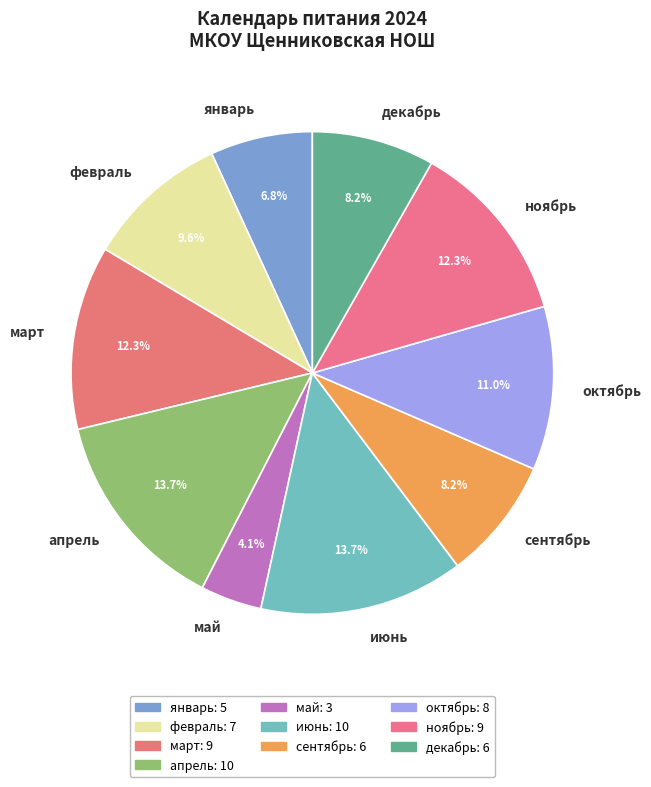

To the nearest percent, what is the average slice percentage?

10%